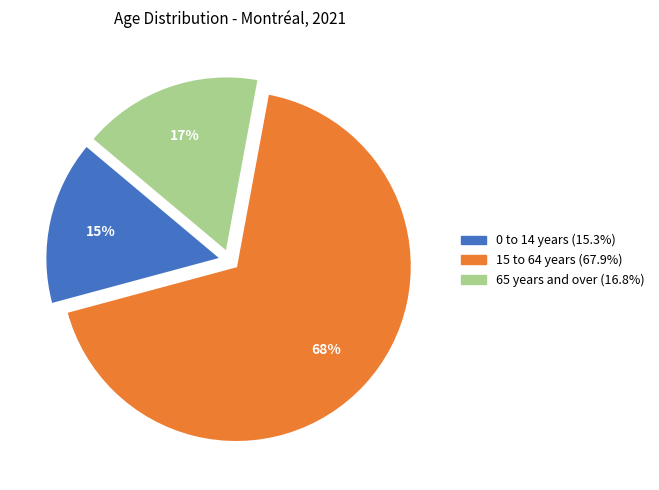

Rank the categories by value from highest to lowest.

15 to 64 years, 65 years and over, 0 to 14 years